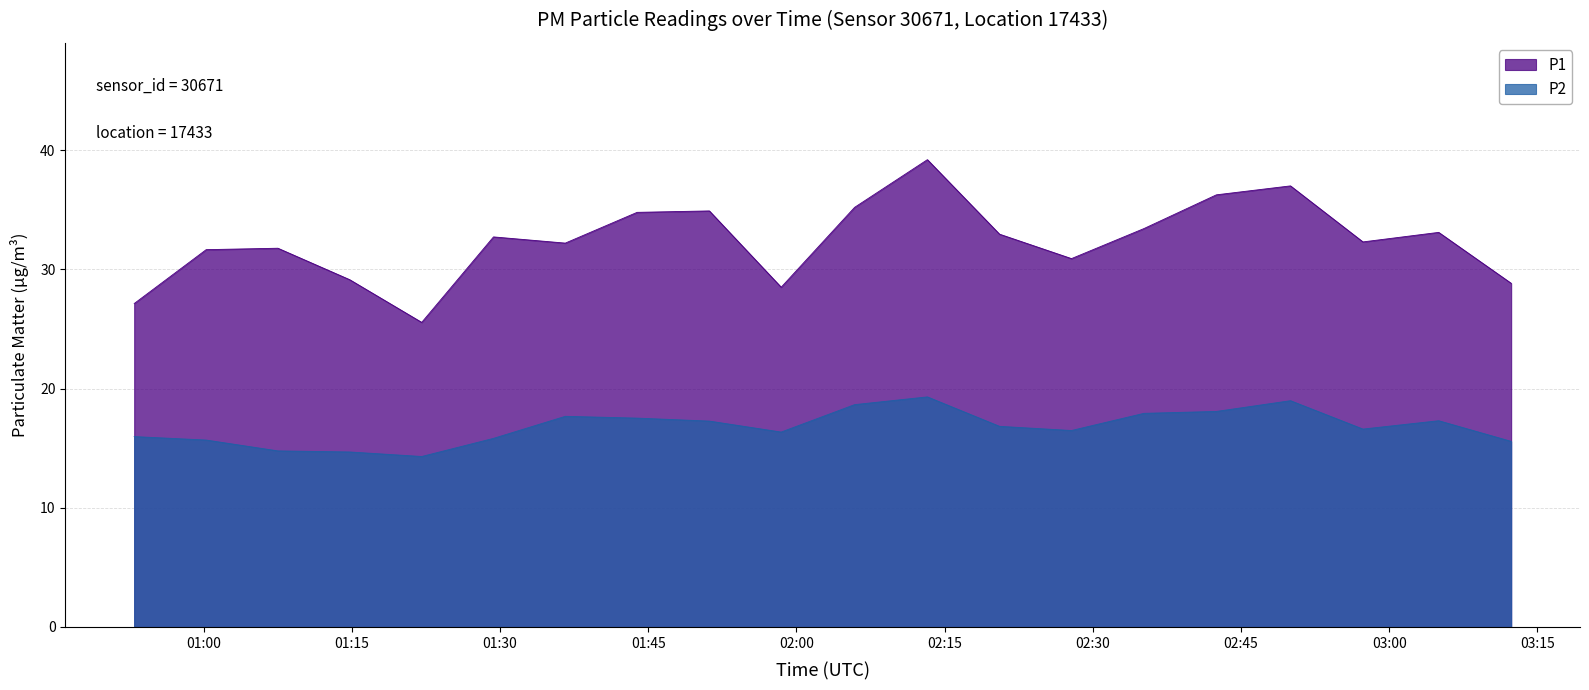

What is the difference between the second highest and second lowest values in the P1 series?

9.9